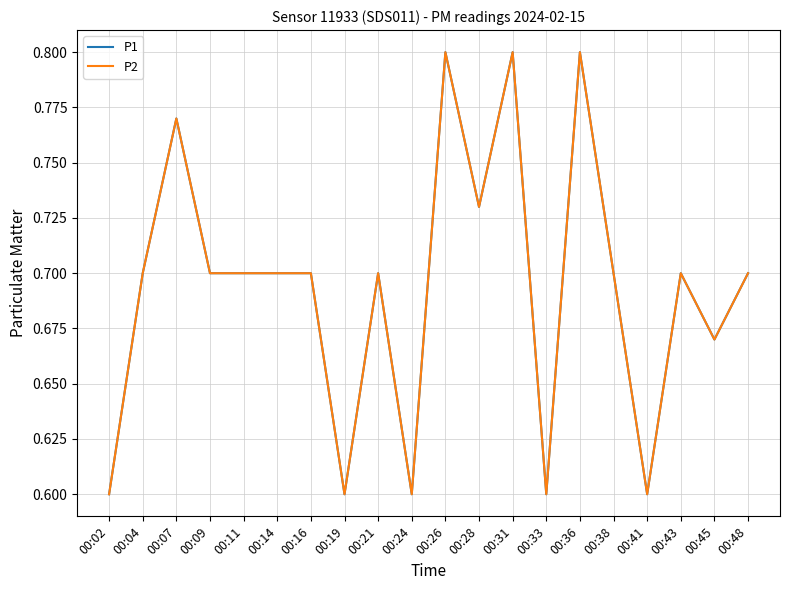

Rank the series at 00:09 from lowest to highest value.

P1, P2